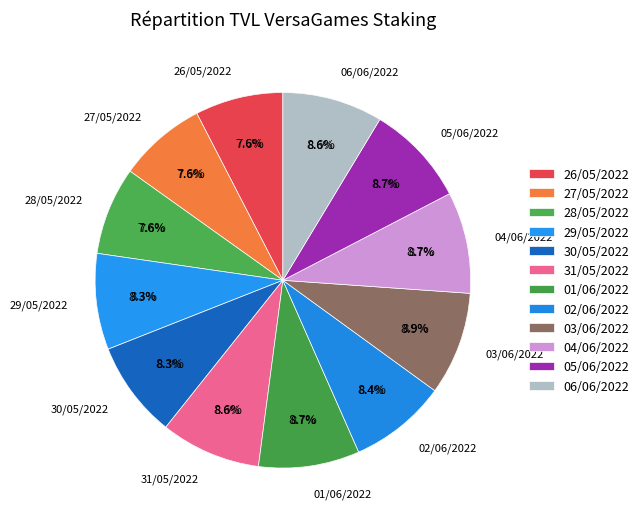

Is it true that 01/06/2022 is 9% of the pie?

True